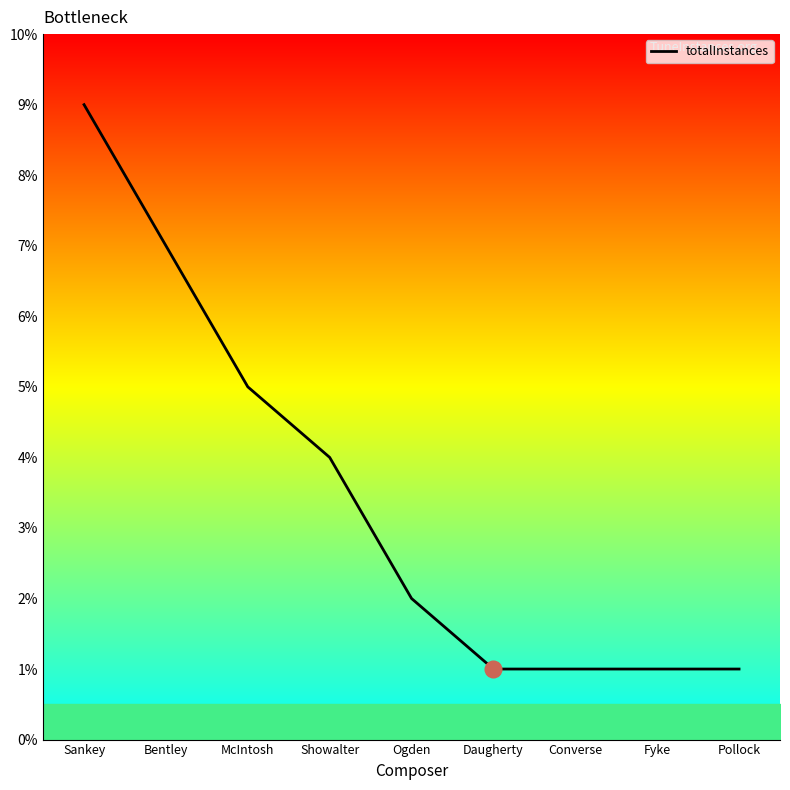

What is the difference between the values at Pollock and Bentley?

6